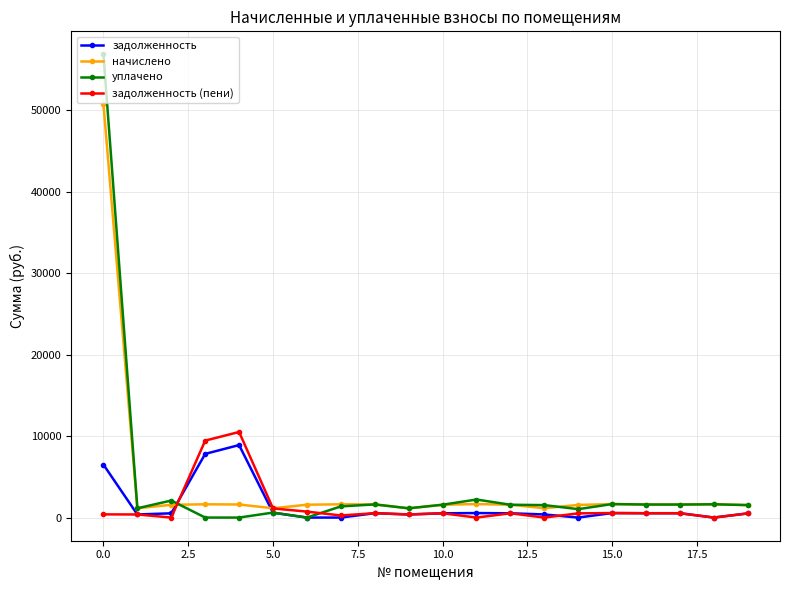

True or false: уплачено has more than 1 interior local peaks.

True